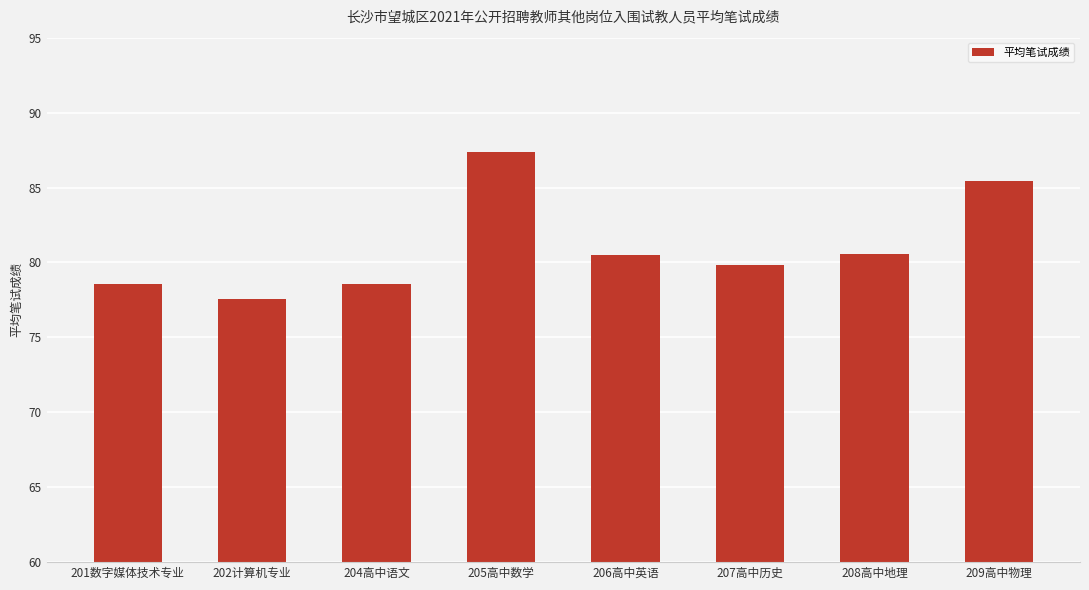

The chart shows a value of 78.6 at 204高中语文. True or false?

True